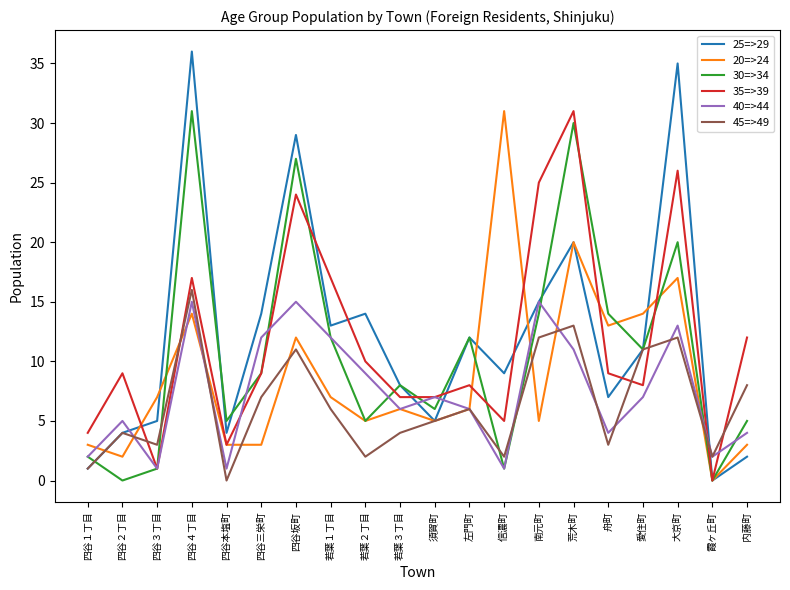

What is the approximate value of 25=>29 at 荒木町, to the nearest 10?

20